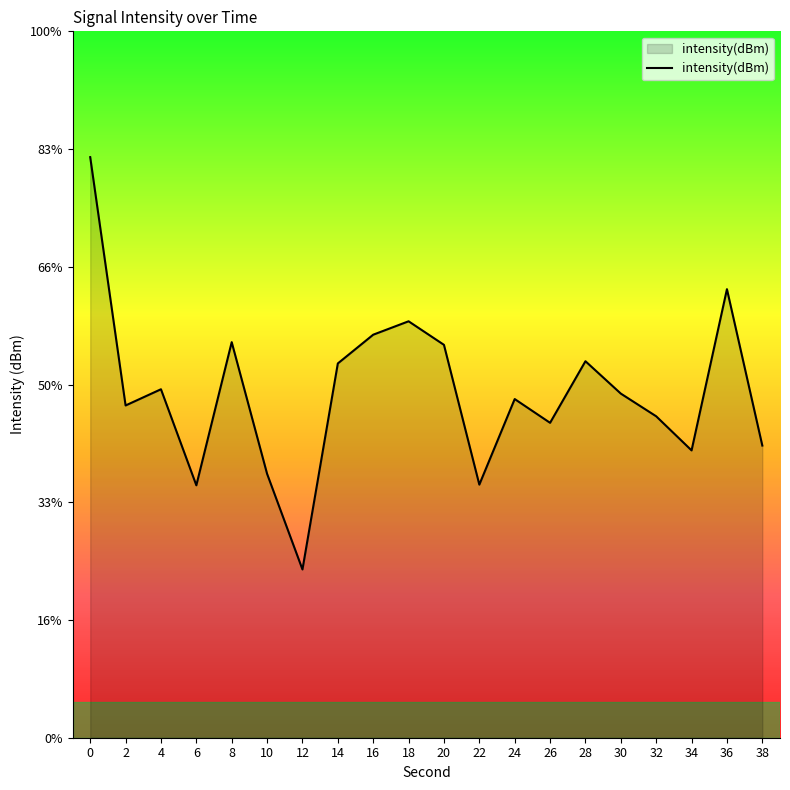

Read the value at 8.

-101.6